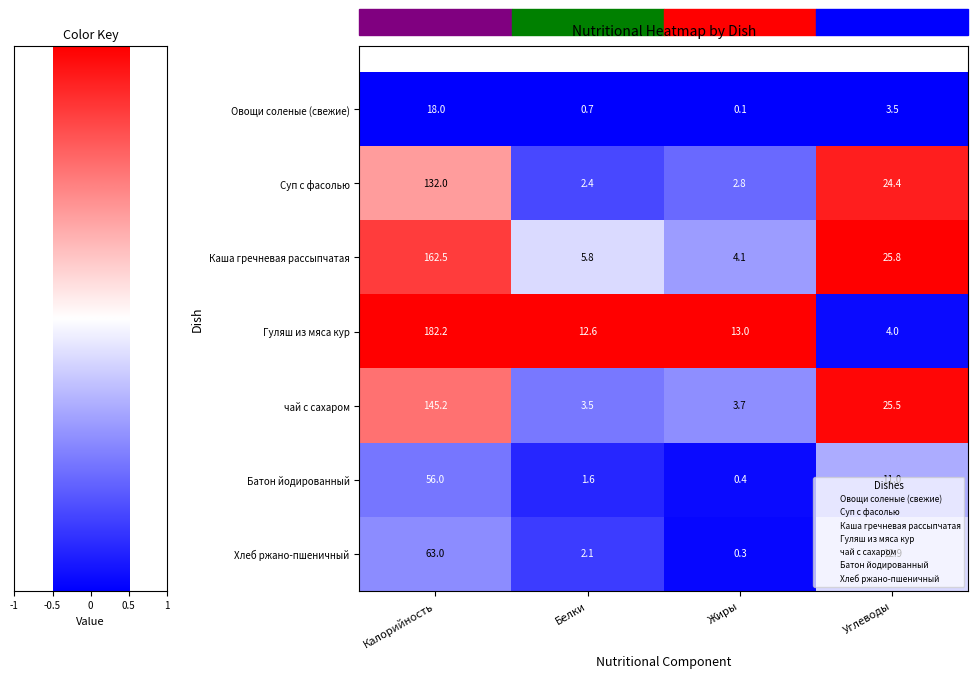

Is the value of Овощи соленые (свежие) at Белки greater than the value of Каша гречневая рассыпчатая at Жиры?

No